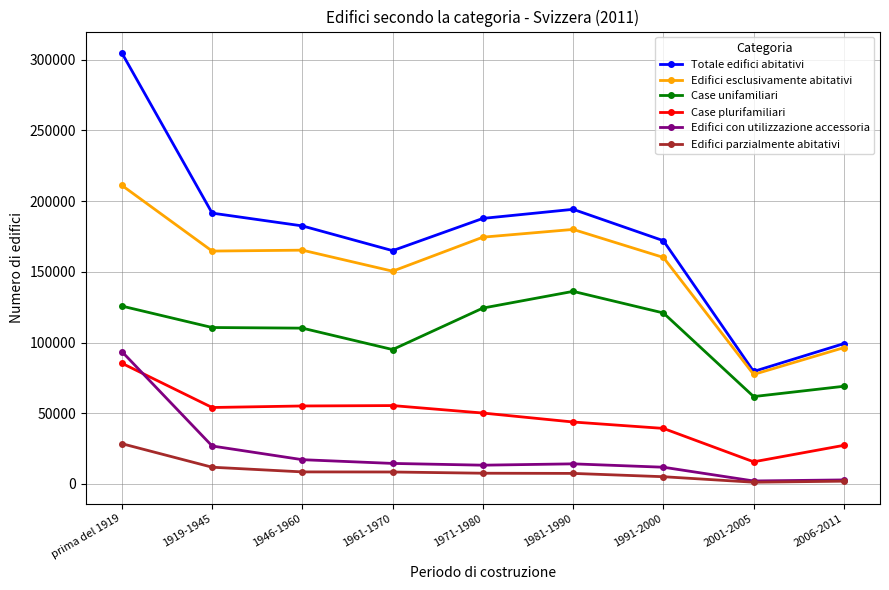

True or false: Edifici esclusivamente abitativi and Case unifamiliari cross at least once.

False